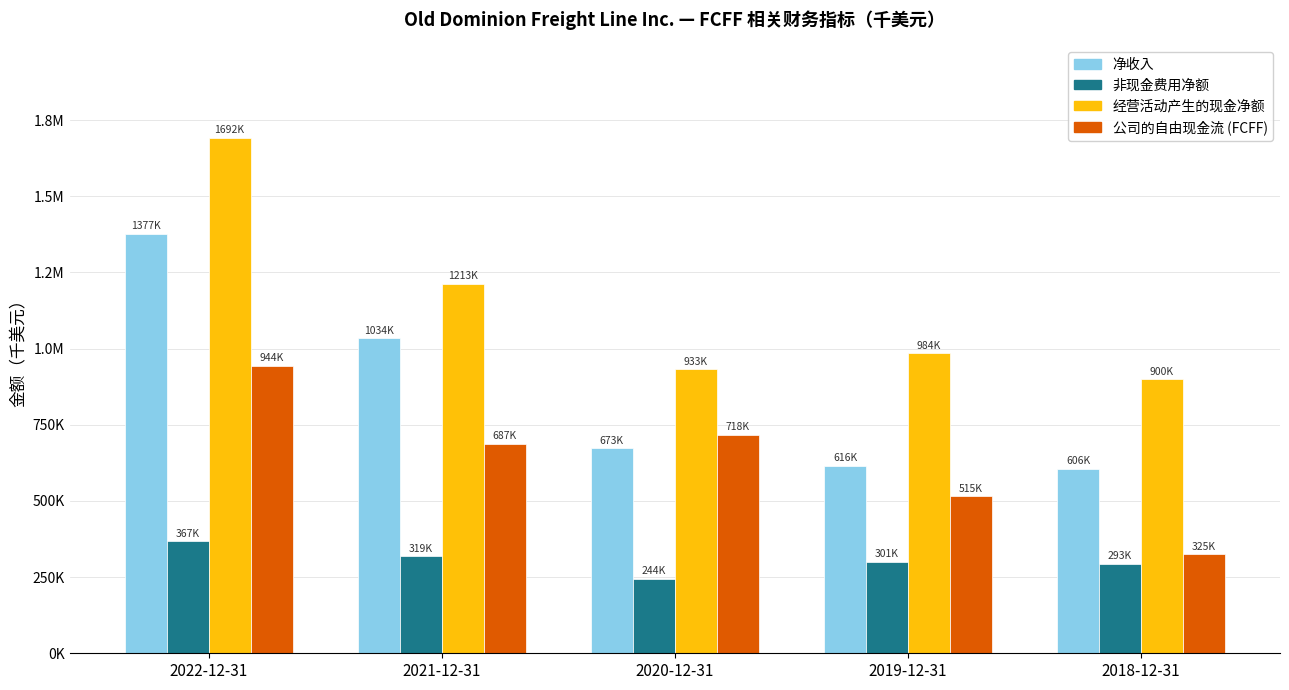

Reading right to left, list all the values displayed in this chart.

净收入: 605668	615518	672682	1034375	1377159
非现金费用净额: 293437	300687	244292	319430	367200
经营活动产生的现金净额: 900116	983888	933024	1212606	1691582
公司的自由现金流 (FCFF): 324572	515467	717722	687208	943925